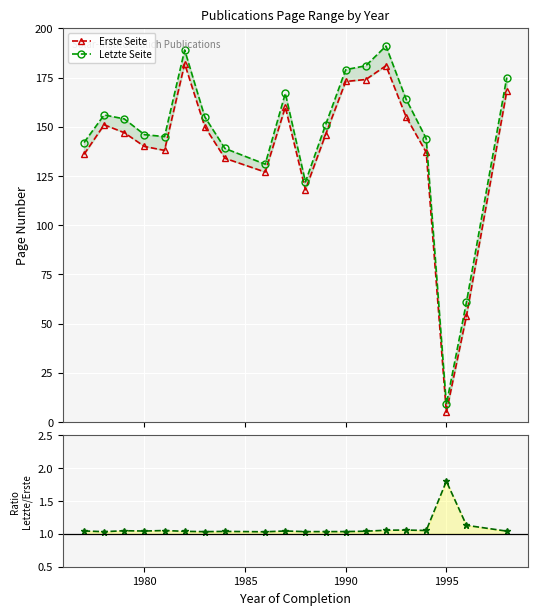

The Erste Seite series shows 159.3 at 10. True or false?

False